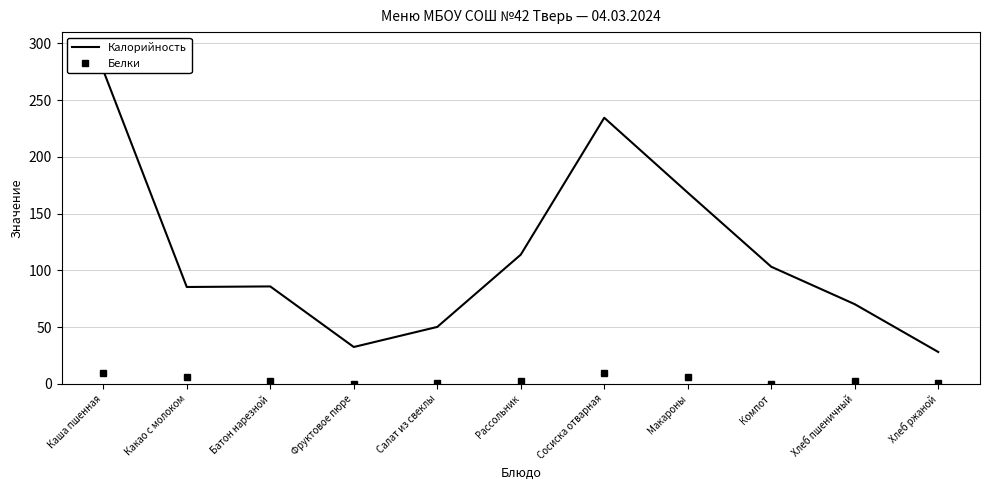

At Сосиска отварная, list the series in order from largest to smallest.

Калорийность, Белки